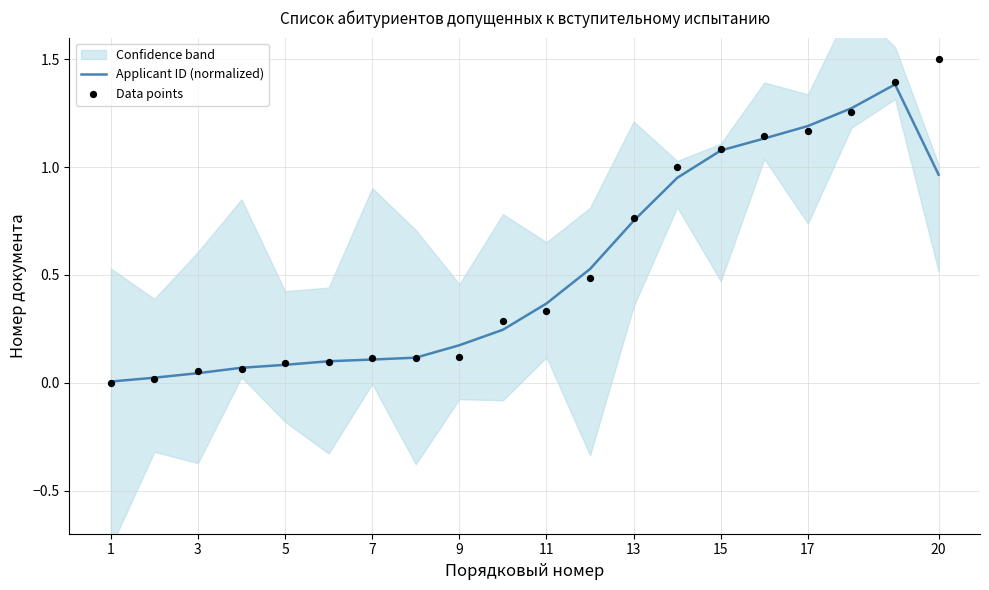

Is it true that Applicant ID (normalized) equals 1.6 at 15?

False